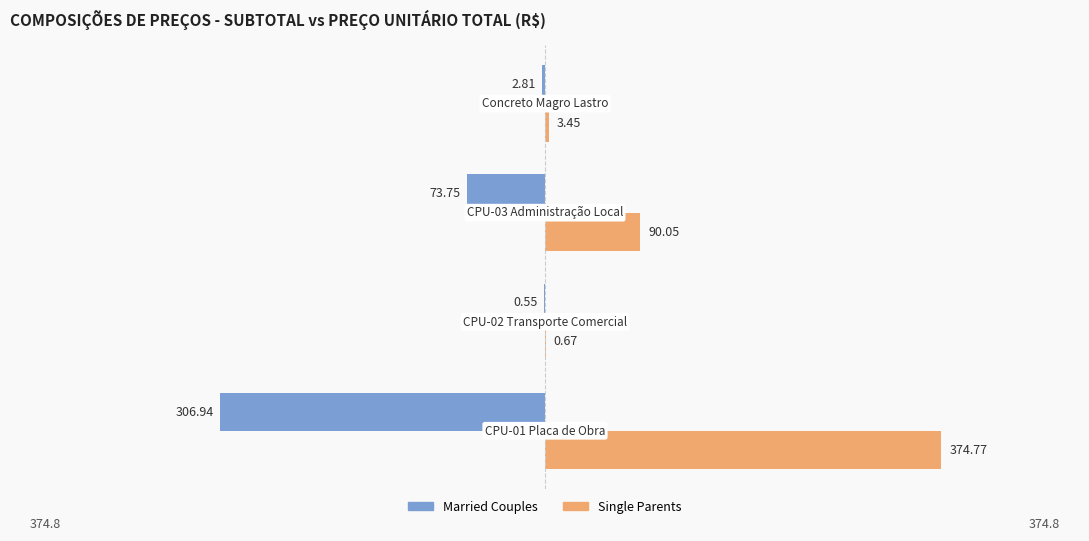

Which series has the largest total across all categories?

Single Parents